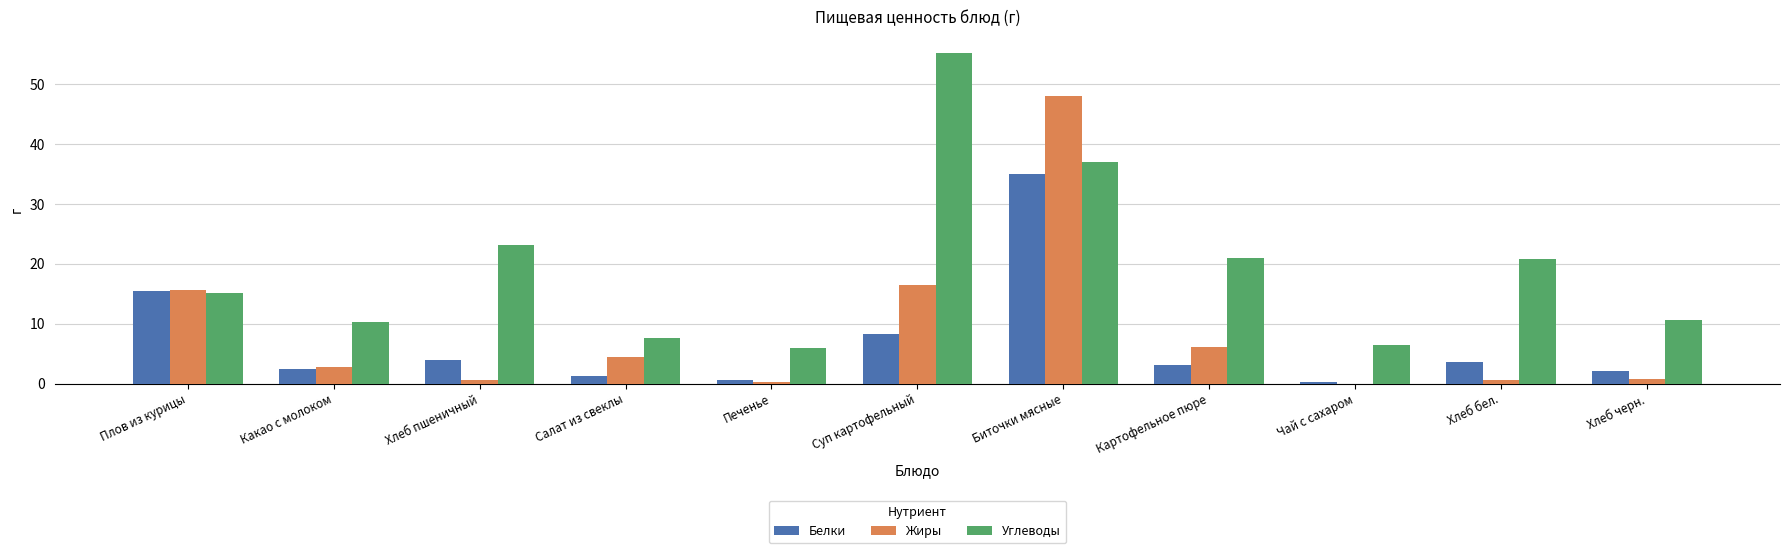

Which series changed the most between Какао с молоком and Суп картофельный?

Углеводы